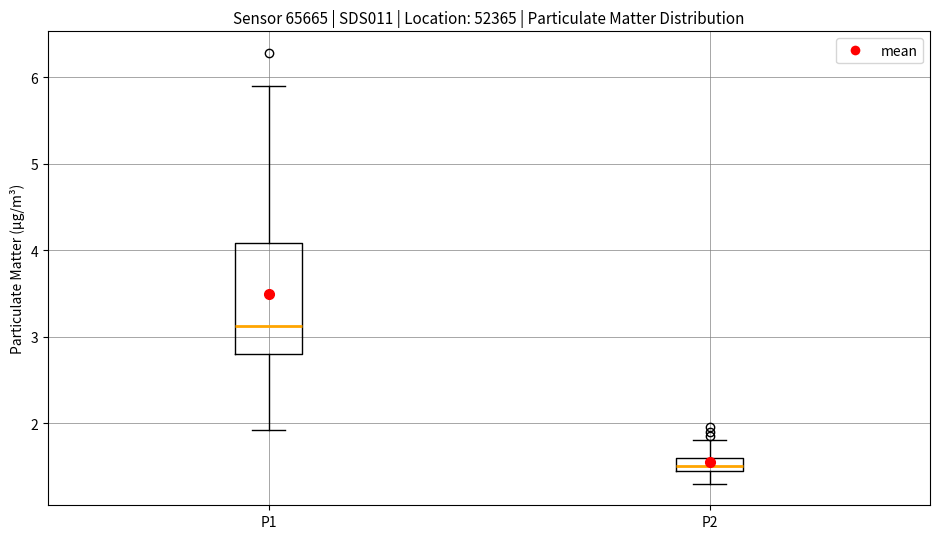

Which box is the tallest, from its lower edge to its upper edge?

P1